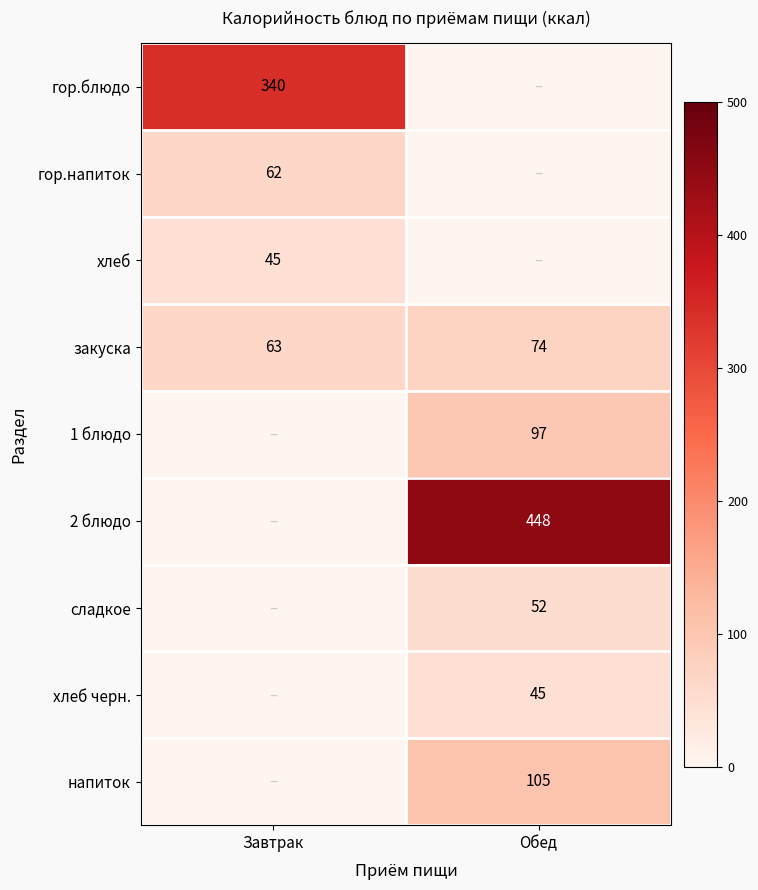

Read the закуска value at Обед, to the nearest 10.

70